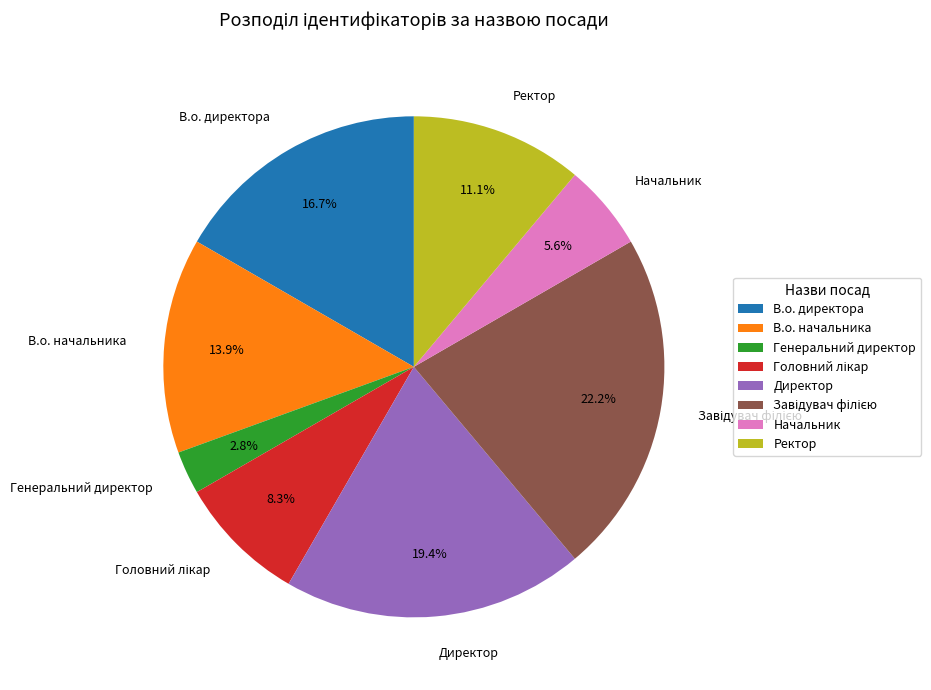

What is the smallest slice in the pie chart?

Генеральний директор